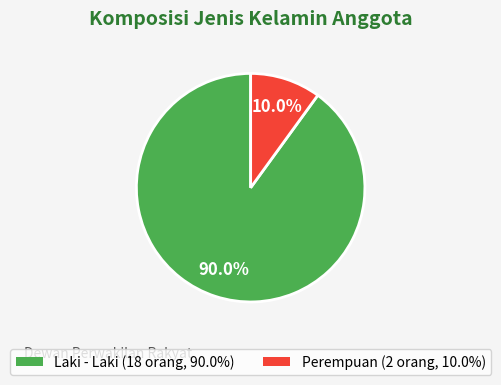

True or false: Laki - Laki accounts for 99% of the total.

False